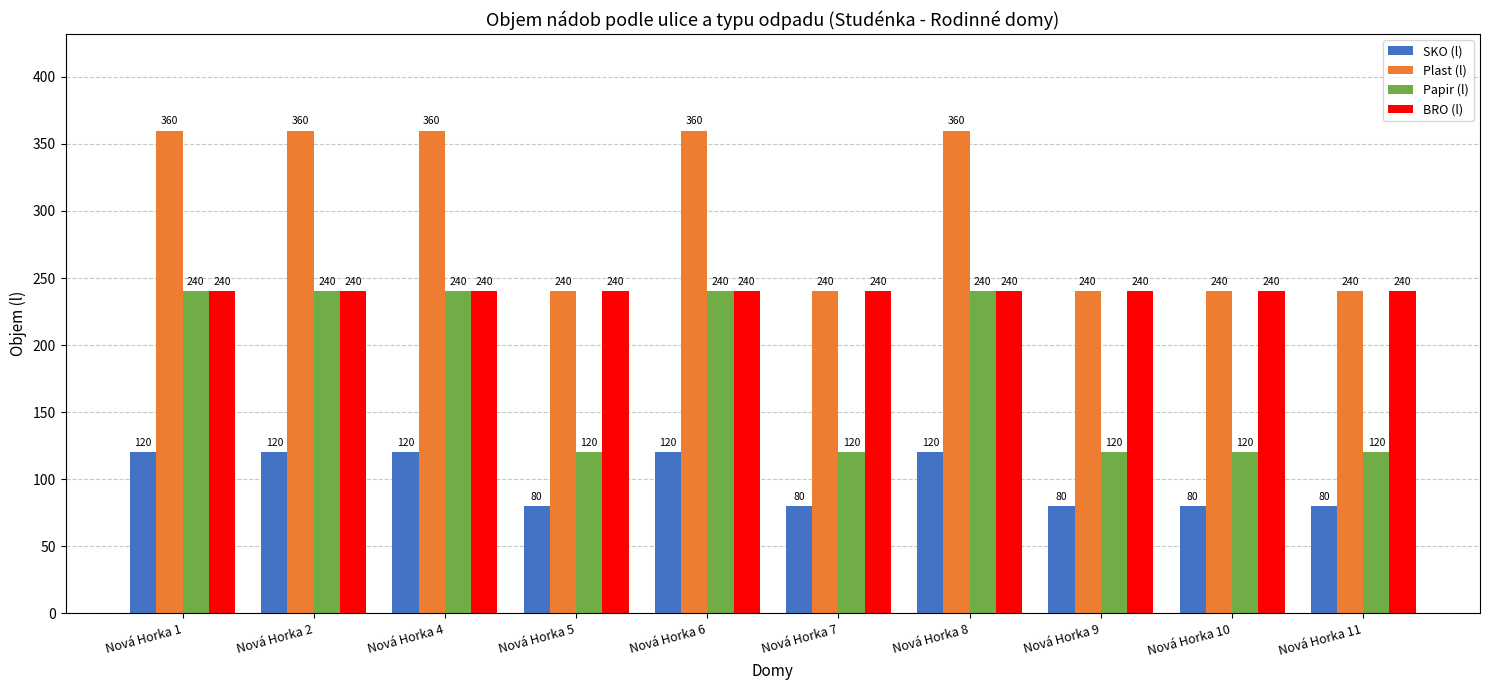

Are the bars horizontal?

No